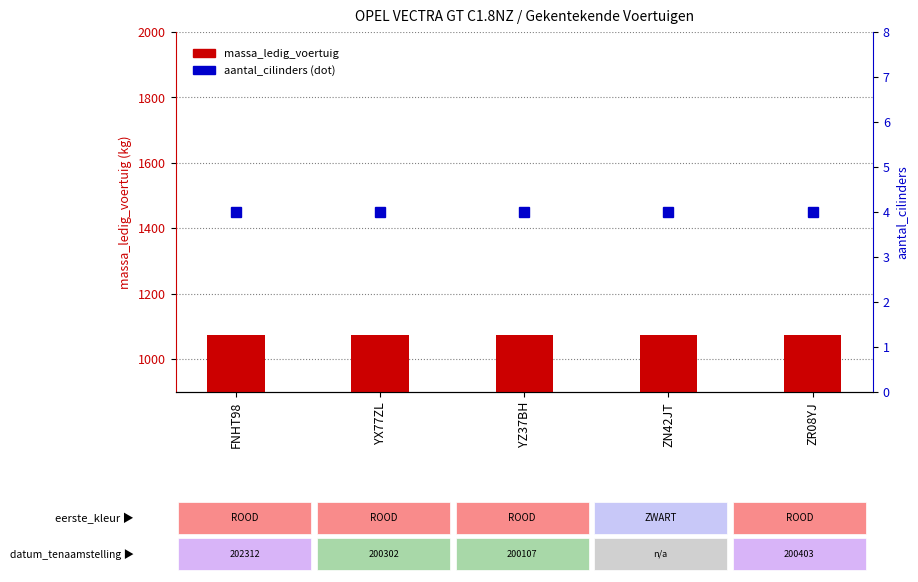

Reading left to right, what are all the values shown in this chart?

massa_ledig_voertuig: FNHT98=1075	YX77ZL=1075	YZ37BH=1075	ZN42JT=1075	ZR08YJ=1075
aantal_cilinders: FNHT98=4	YX77ZL=4	YZ37BH=4	ZN42JT=4	ZR08YJ=4